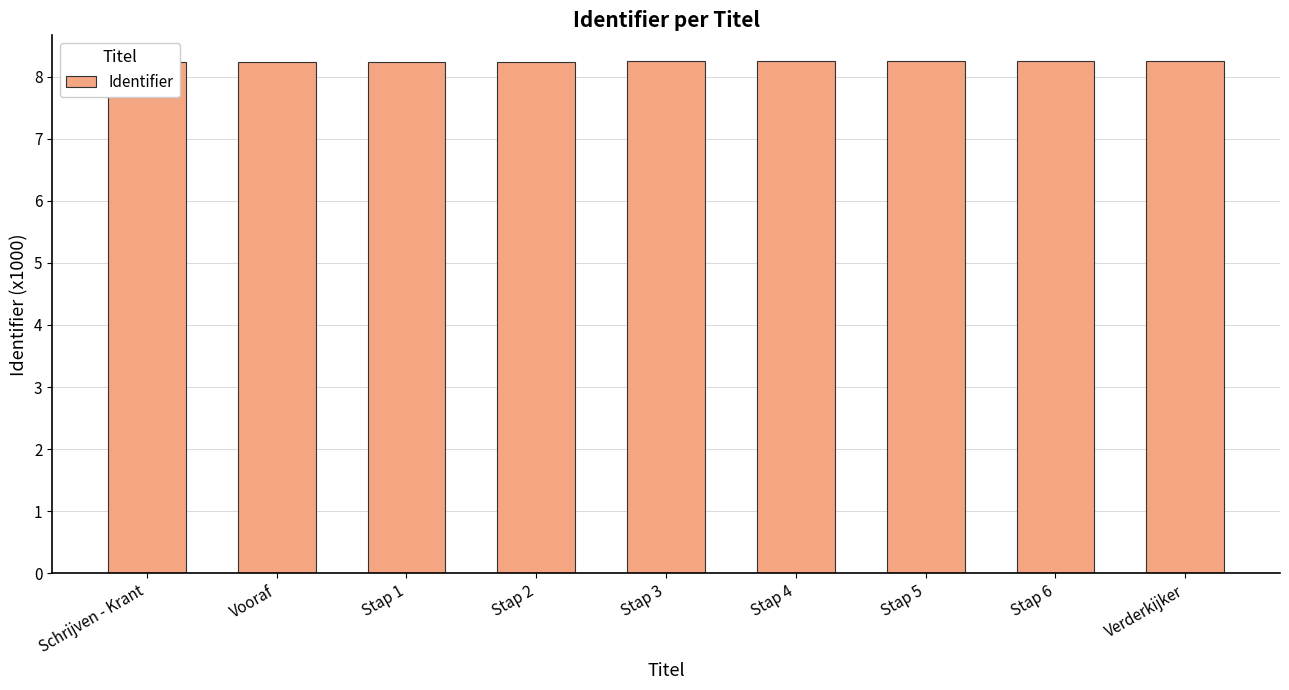

Reading left to right, extract all data points from this chart.

8.2	8.2	8.2	8.2	8.2	8.2	8.2	8.3	8.3